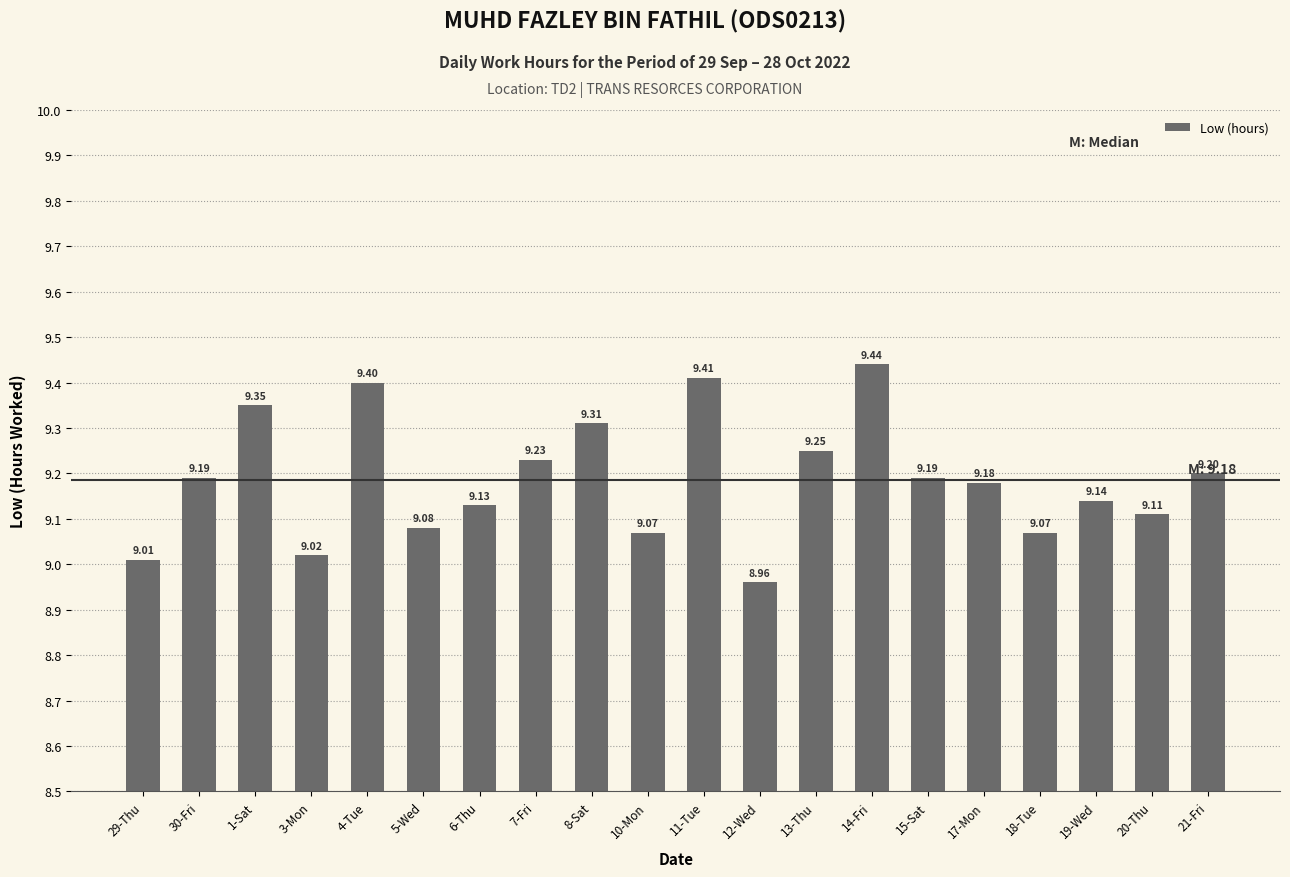

What is the sum of the values at 20-Thu and 12-Wed?

18.1